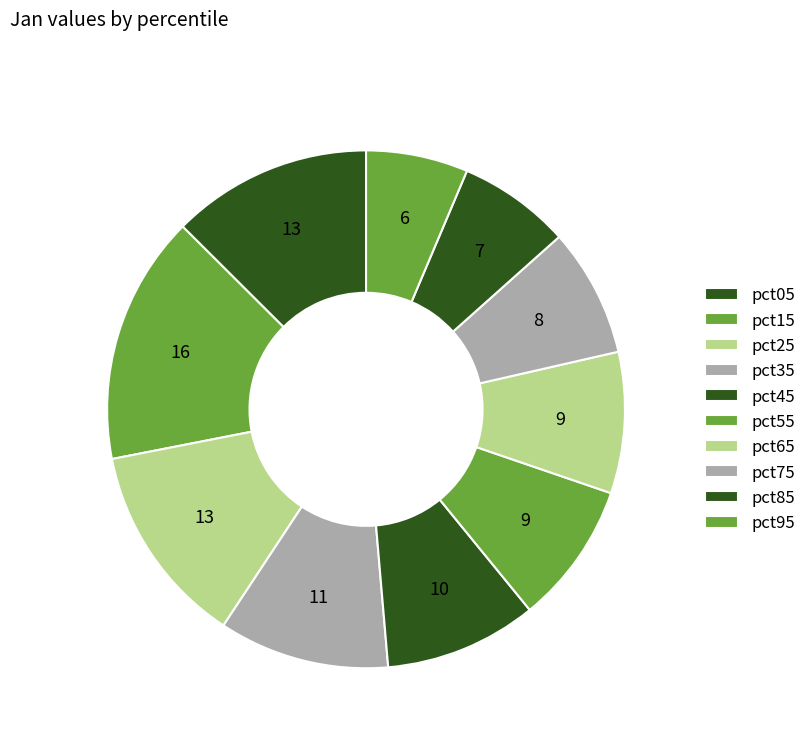

Does pct25 represent more than half of the total?

No